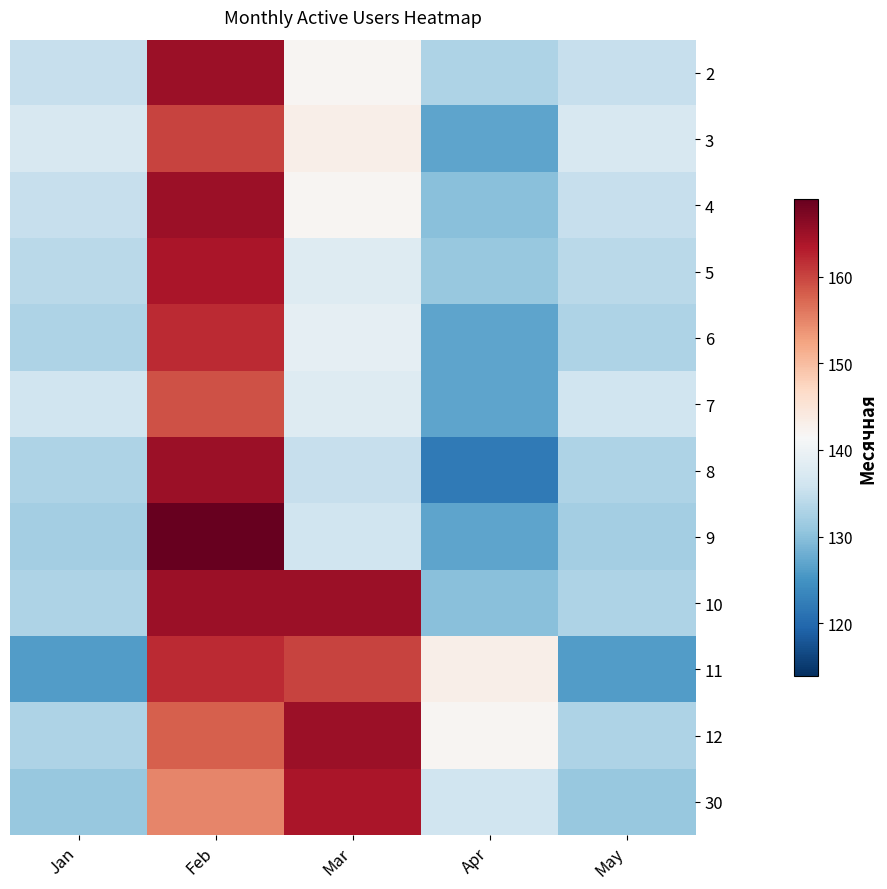

Reading left to right, extract all data points from this chart.

2: Jan=135	Feb=165	Mar=142	Apr=133	May=135
3: Jan=137	Feb=160	Mar=143	Apr=127	May=137
4: Jan=135	Feb=165	Mar=142	Apr=130	May=135
5: Jan=134	Feb=164	Mar=138	Apr=131	May=134
6: Jan=133	Feb=162	Mar=139	Apr=127	May=133
7: Jan=136	Feb=159	Mar=138	Apr=127	May=136
8: Jan=133	Feb=165	Mar=135	Apr=122	May=133
9: Jan=132	Feb=169	Mar=136	Apr=127	May=132
10: Jan=133	Feb=165	Mar=165	Apr=130	May=133
11: Jan=126	Feb=162	Mar=160	Apr=143	May=126
12: Jan=133	Feb=158	Mar=165	Apr=142	May=133
30: Jan=131	Feb=155	Mar=164	Apr=136	May=131